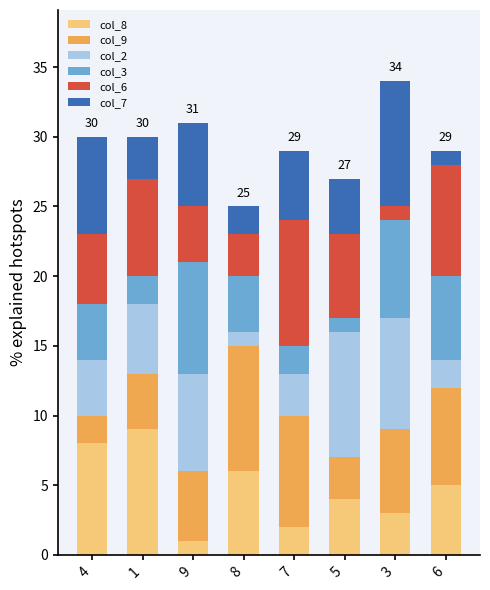

Rank the categories by col_8 value from lowest to highest.

9, 7, 3, 5, 6, 8, 4, 1